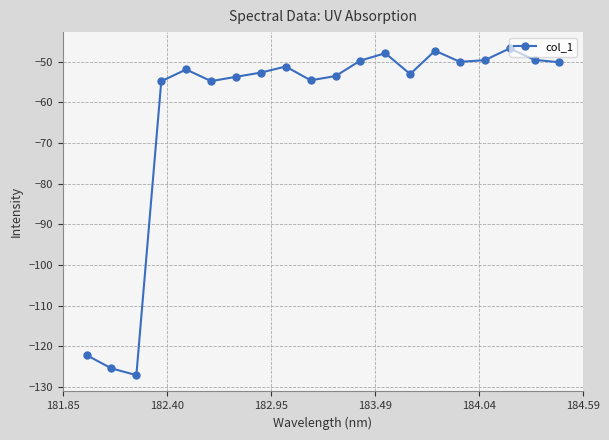

True or false: there are more than 1 points higher than both neighbors.

True